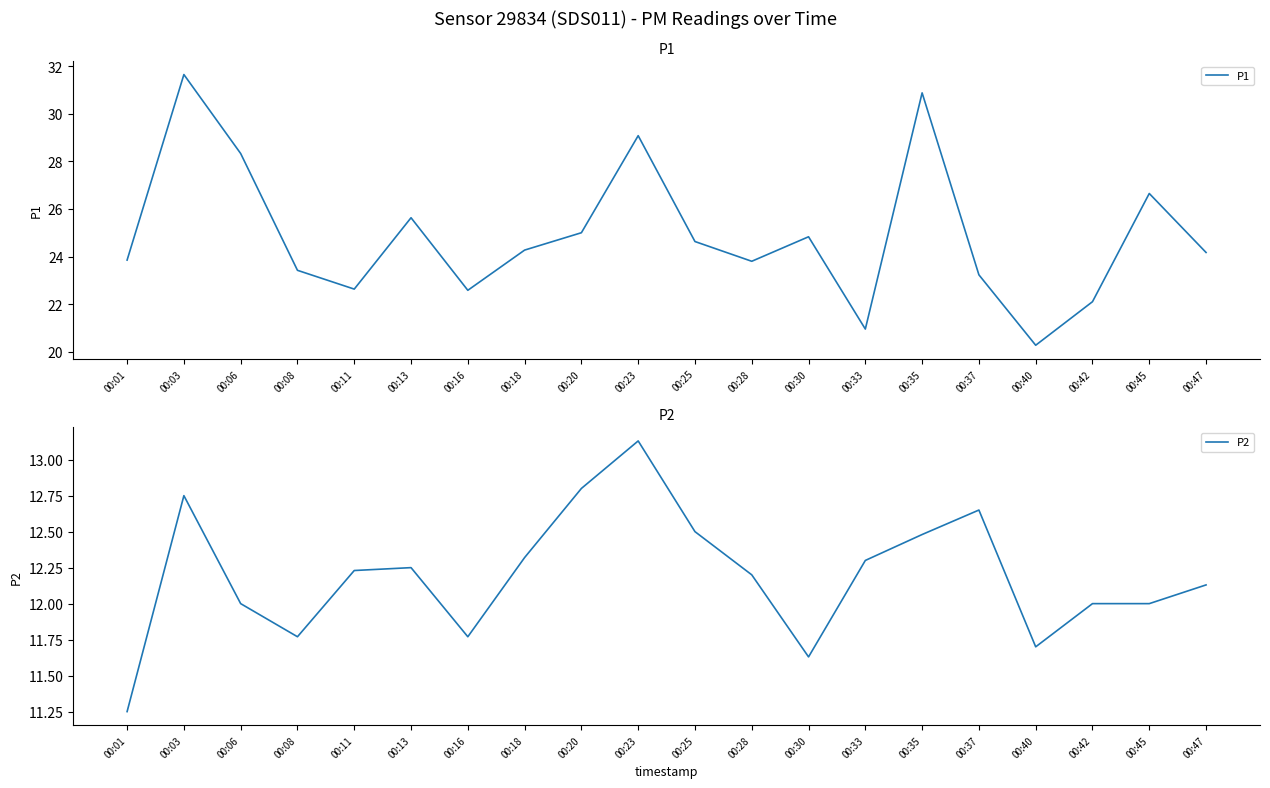

True or false: P1 has a value of 20.9 at 00:35.

False